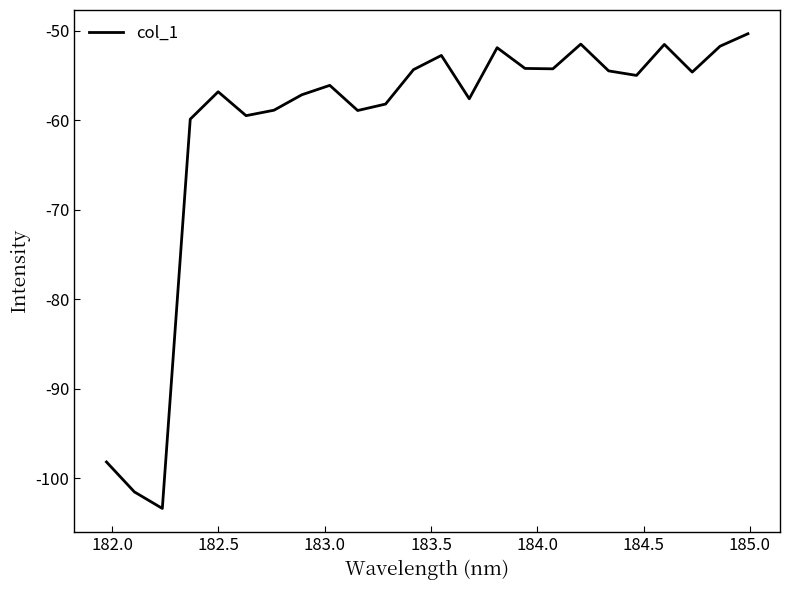

What is the greatest value displayed?

-50.4